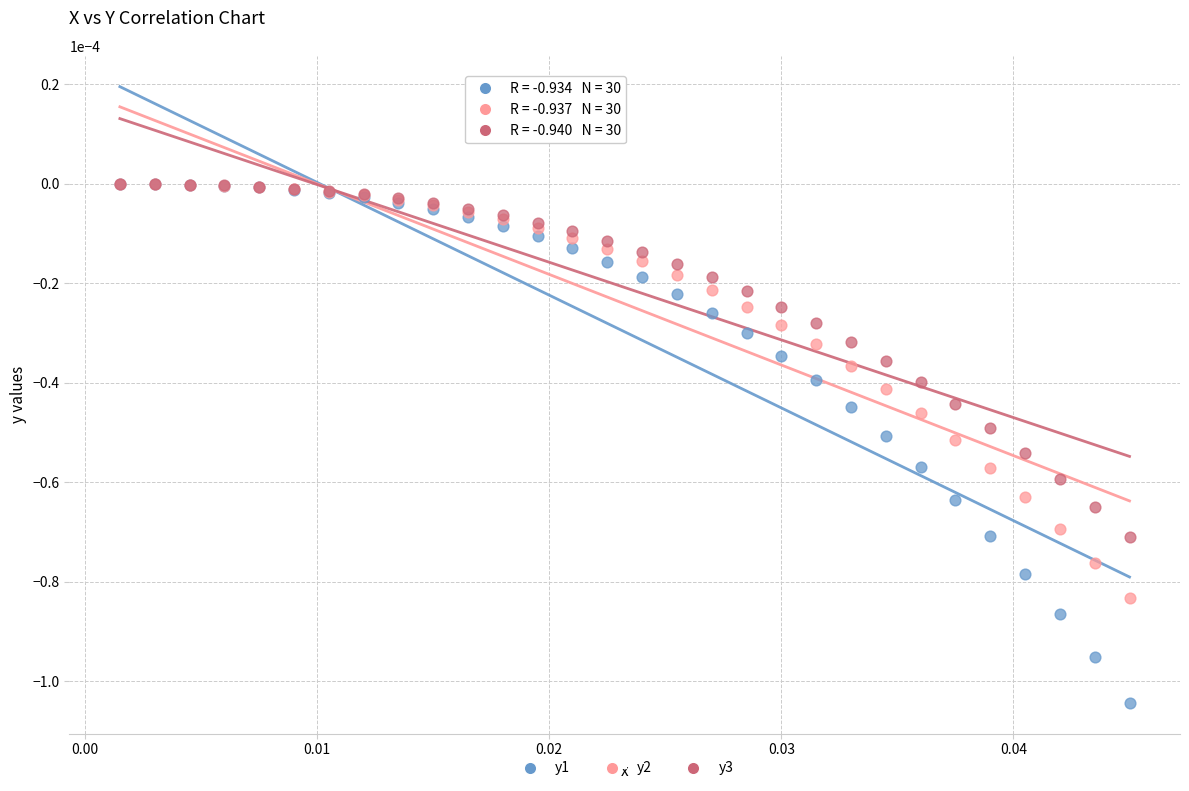

Which series reaches the minimum Y coordinate?

y1